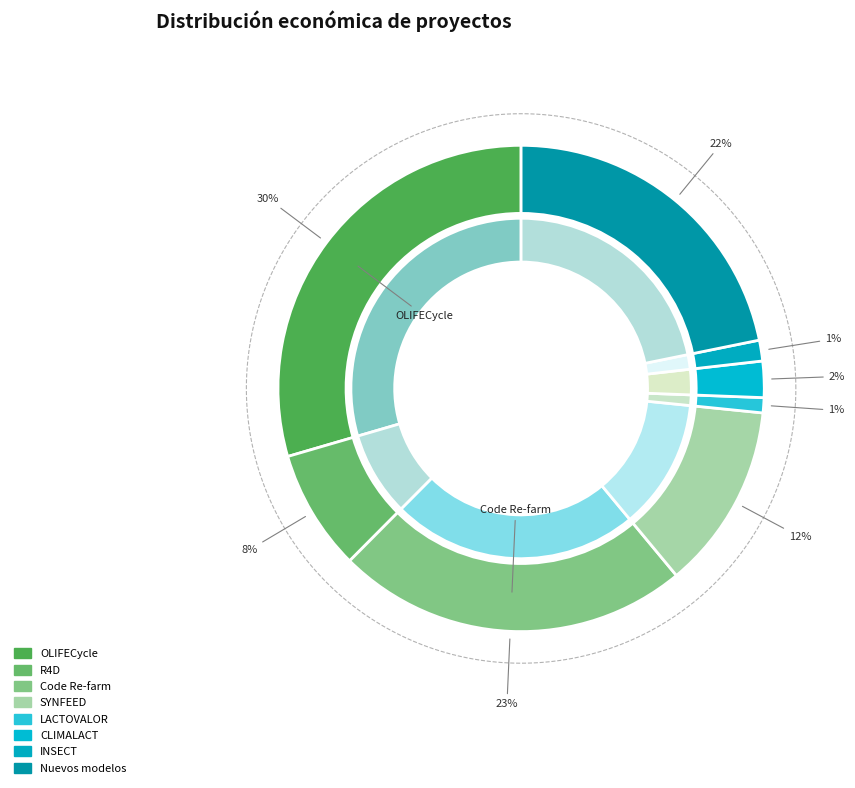

Count the number of slices in the pie.

8